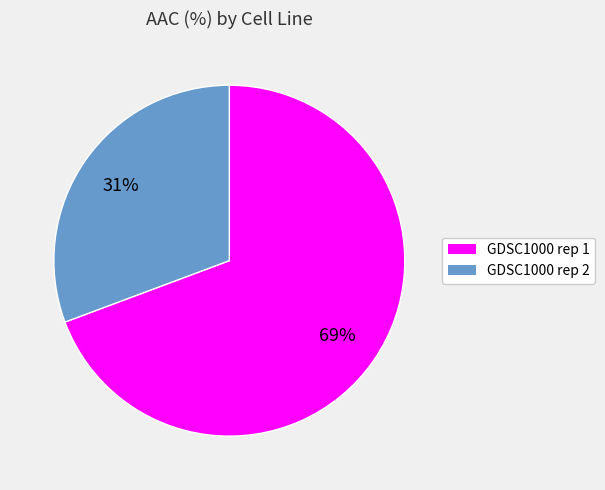

To the nearest percent, what is the combined percentage of GDSC1000 rep 1 and GDSC1000 rep 2?

100%